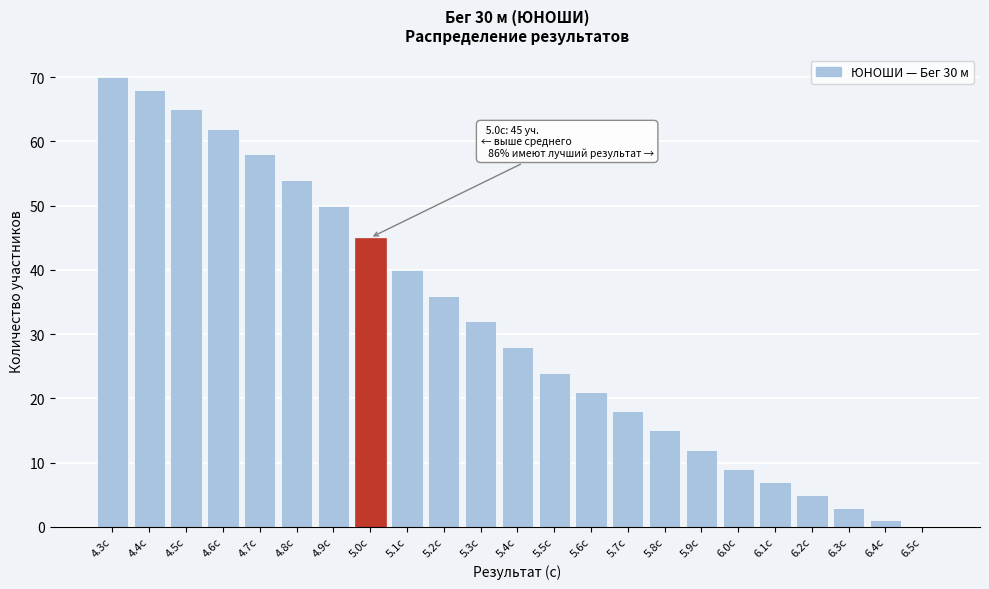

Reading left to right, list all the values displayed in this chart.

4.3с=70	4.4с=68	4.5с=65	4.6с=62	4.7с=58	4.8с=54	4.9с=50	5.0с=45	5.1с=40	5.2с=36	5.3с=32	5.4с=28	5.5с=24	5.6с=21	5.7с=18	5.8с=15	5.9с=12	6.0с=9	6.1с=7	6.2с=5	6.3с=3	6.4с=1	6.5с=0